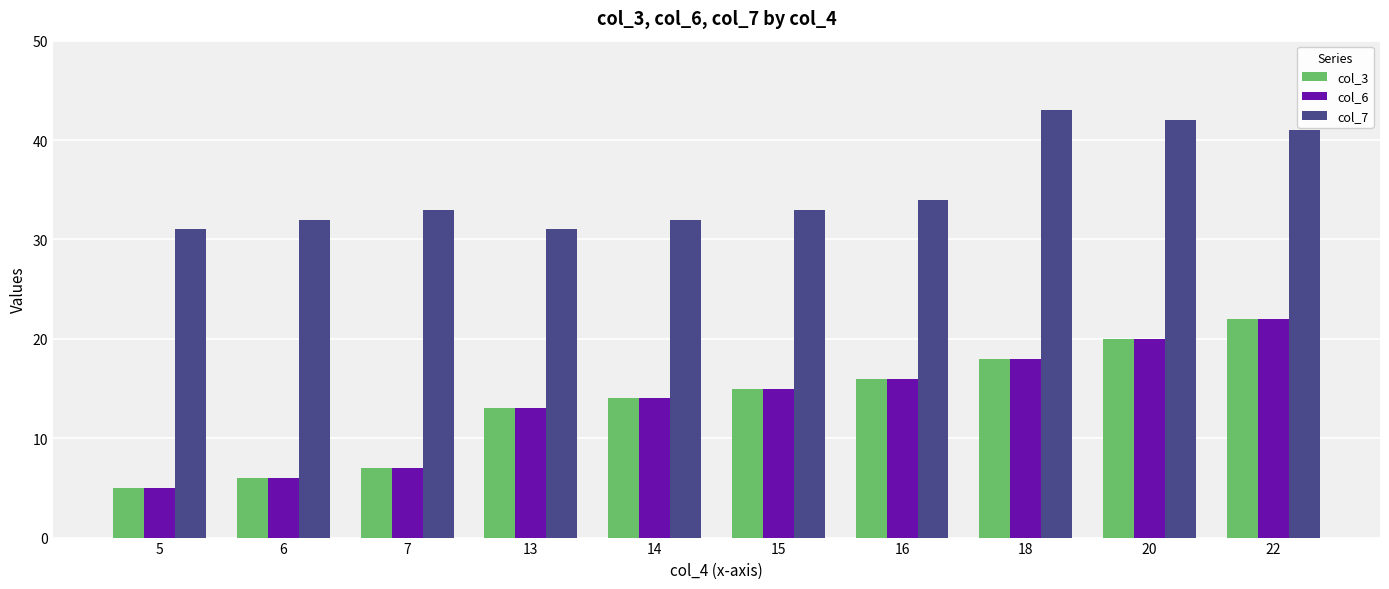

At which category is the sum across all series the highest?

22